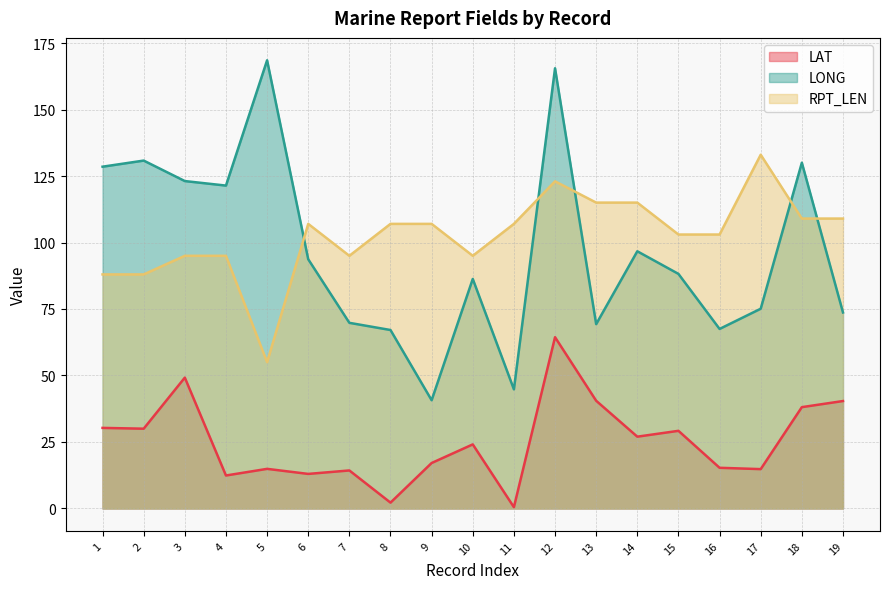

How many data points in RPT_LEN are above 107?

6